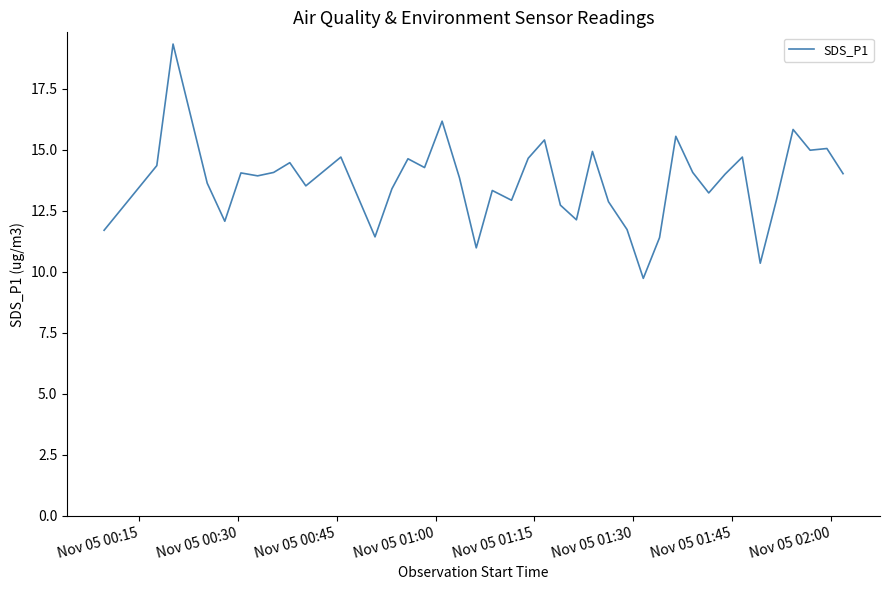

What is the difference between the maximum and minimum values?

9.6